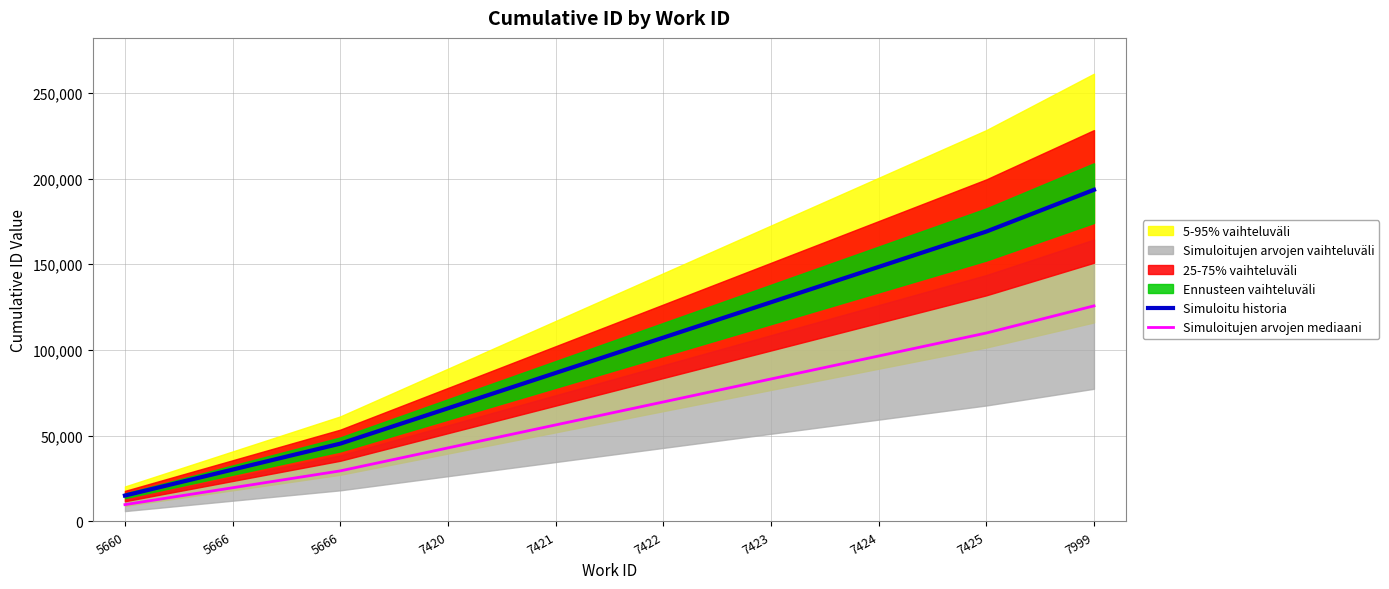

Does the chart have visible grid lines?

Yes